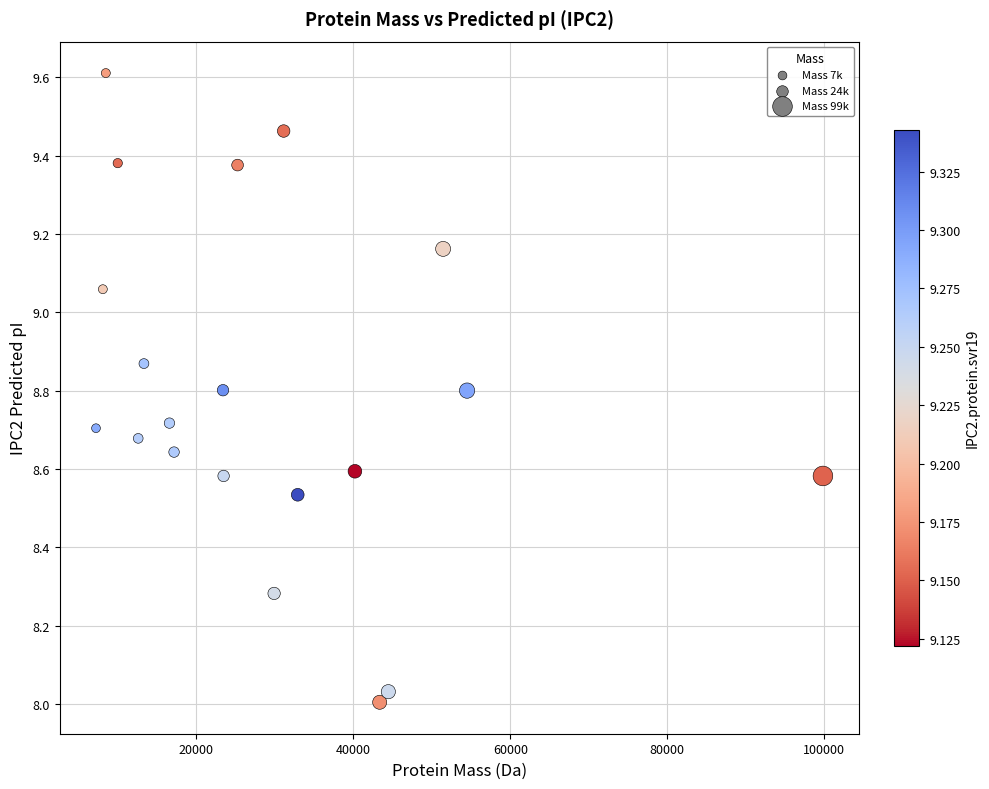

What is the range of Y values (max minus min)?

1.6